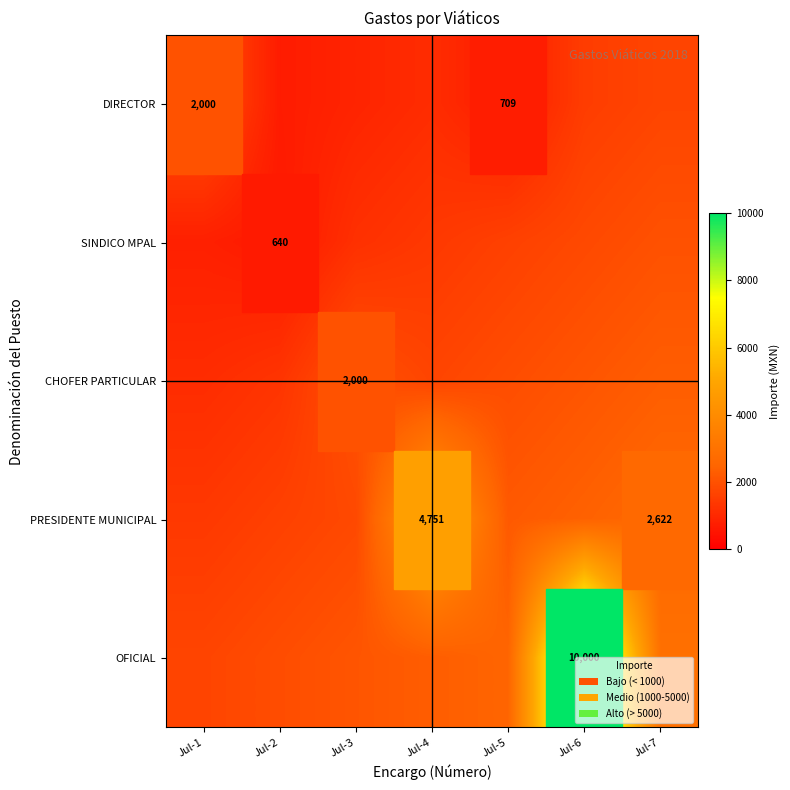

What is the difference between the highest and lowest values at Jul-3?

1200.0